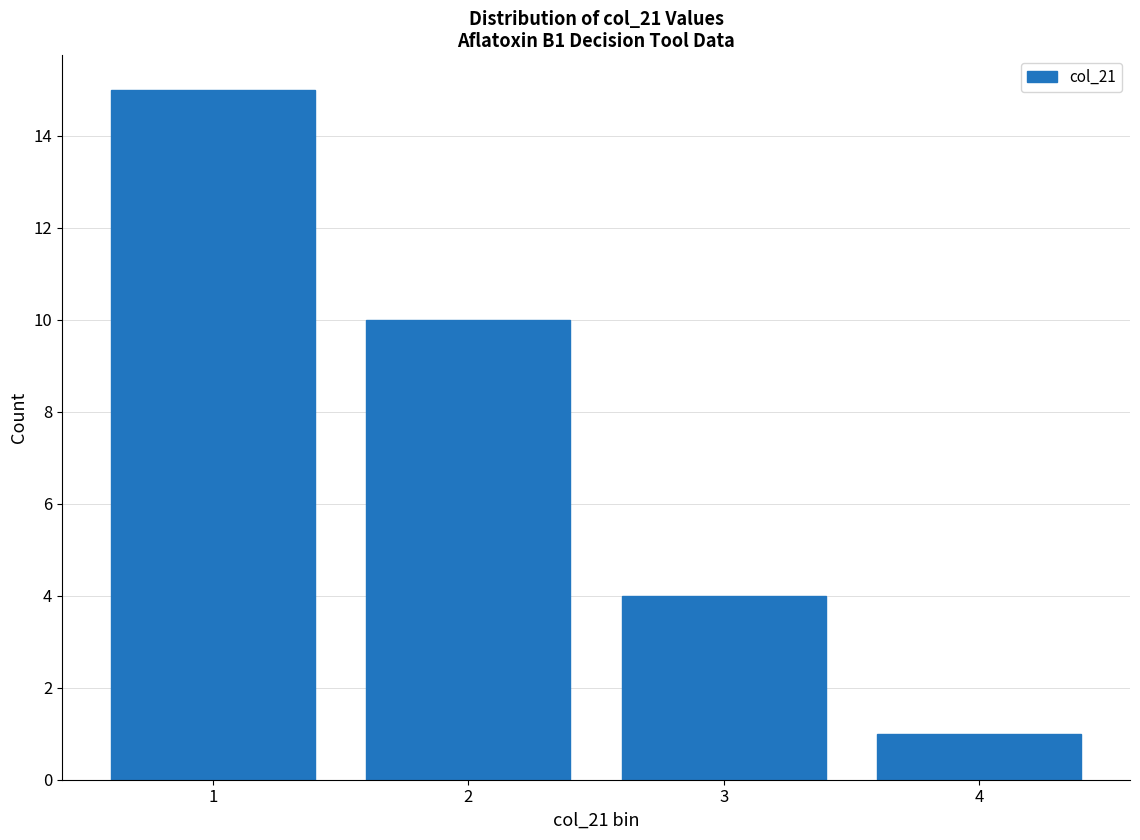

Reading right to left, list all the values displayed in this chart.

4=1	3=4	2=10	1=15